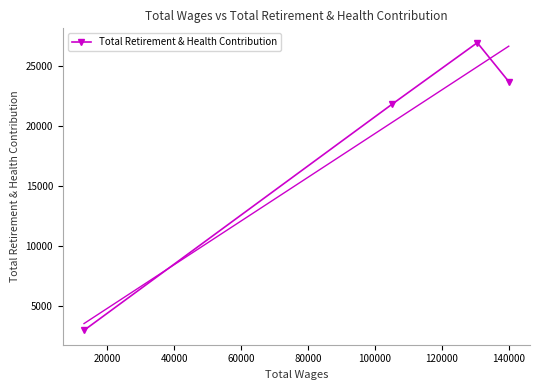

How many series are shown in this chart?

1